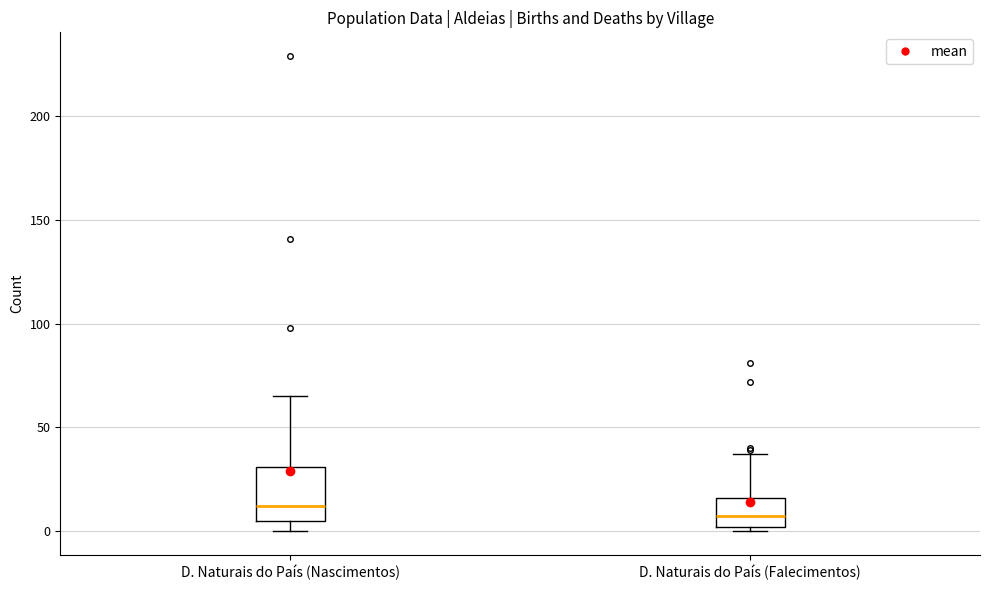

Reading left to right, transcribe this box plot: for each box, give where its median line is, the range the box spans, and where its two whiskers end, as read against the y-axis. The values are not printed on the chart, so give them approximately, as read against the axis.

D. Naturais do País (Nascimentos): median 10, box 5 to 30, whiskers 0 to 65
D. Naturais do País (Falecimentos): median 5, box 0 to 15, whiskers 0 (just below the box's lower edge) to 35